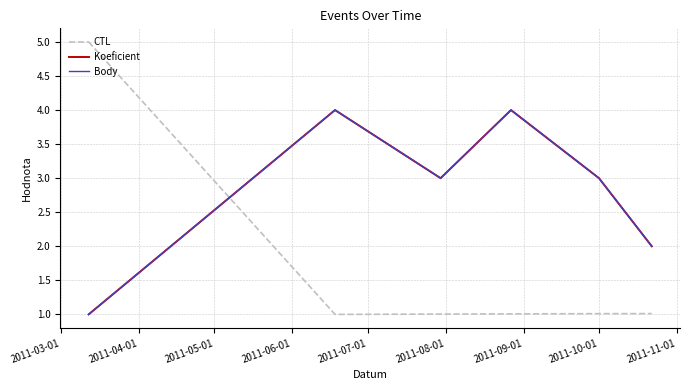

Is this an area chart (filled region under the line)?

No